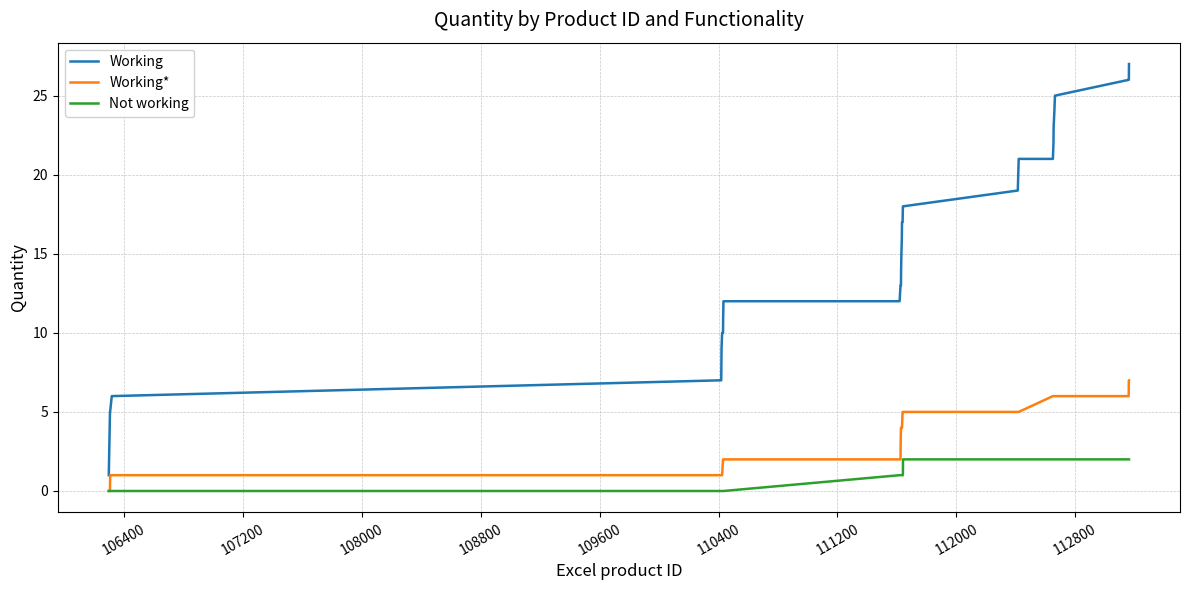

What are all the series names shown in the legend?

Working, Working*, Not working